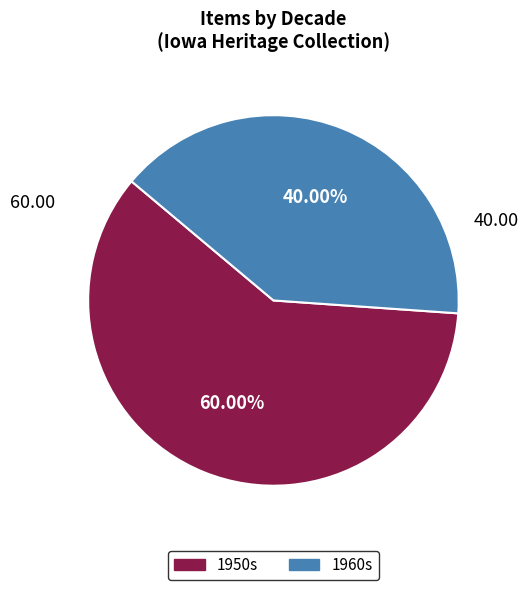

Is there a majority slice in this chart?

Yes